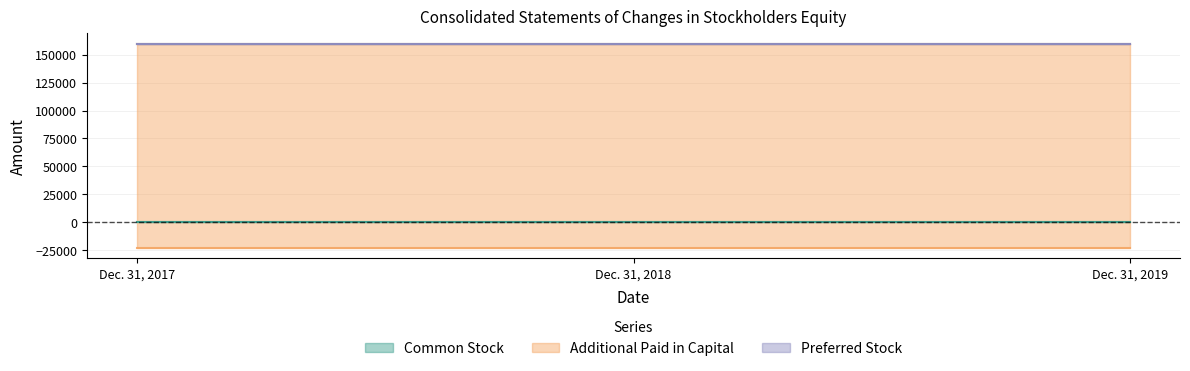

What value does the Additional Paid in Capital series have at Dec. 31, 2018?

159437